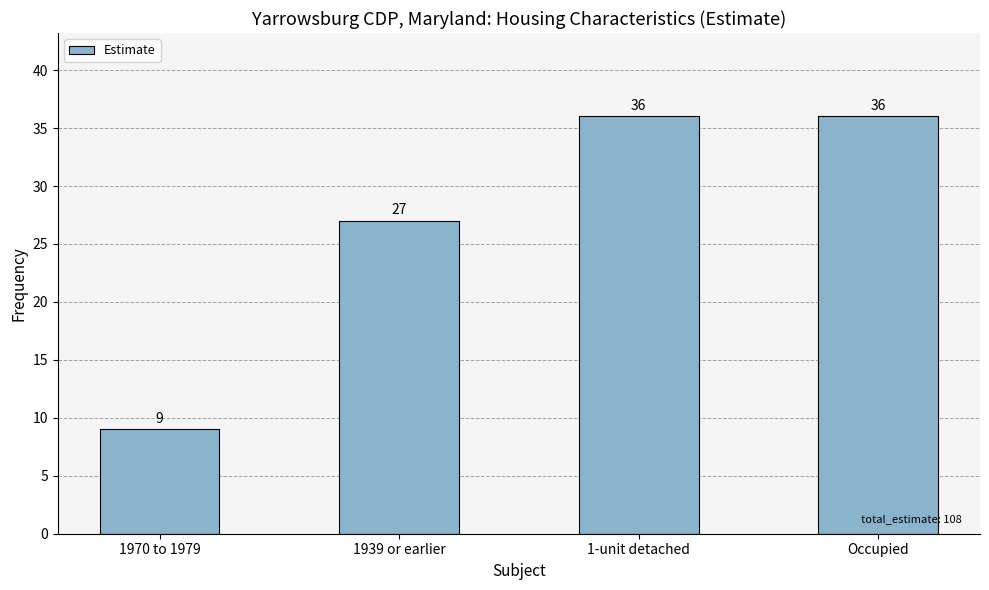

How many values are below 36?

2